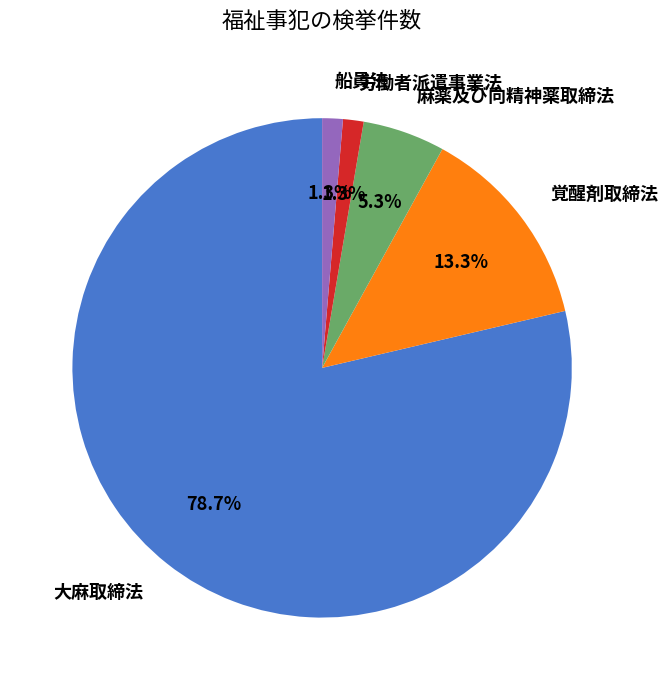

What percentage is the 覚醒剤取締法 slice, to the nearest percent?

13%